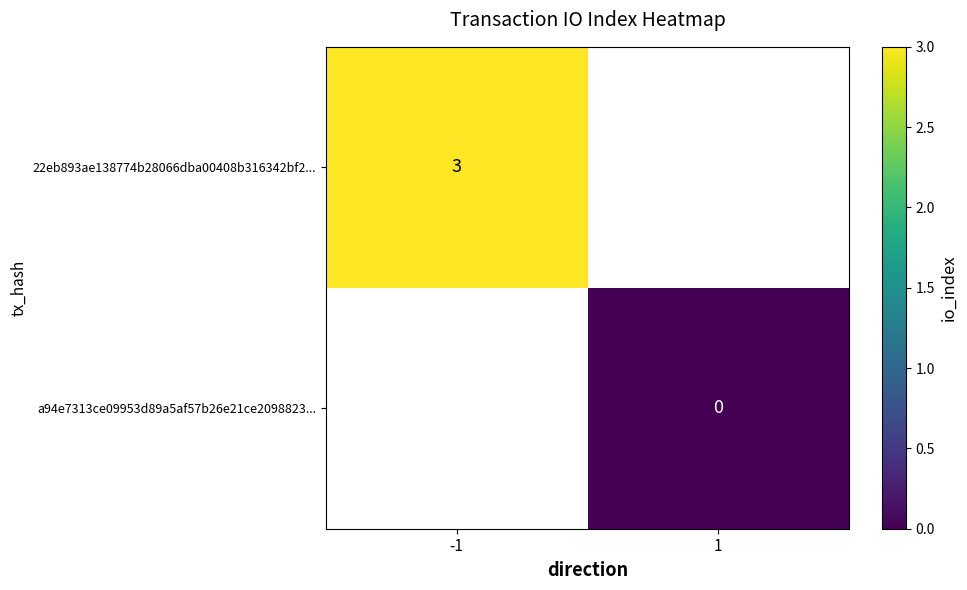

How many categories are shown in the chart?

2